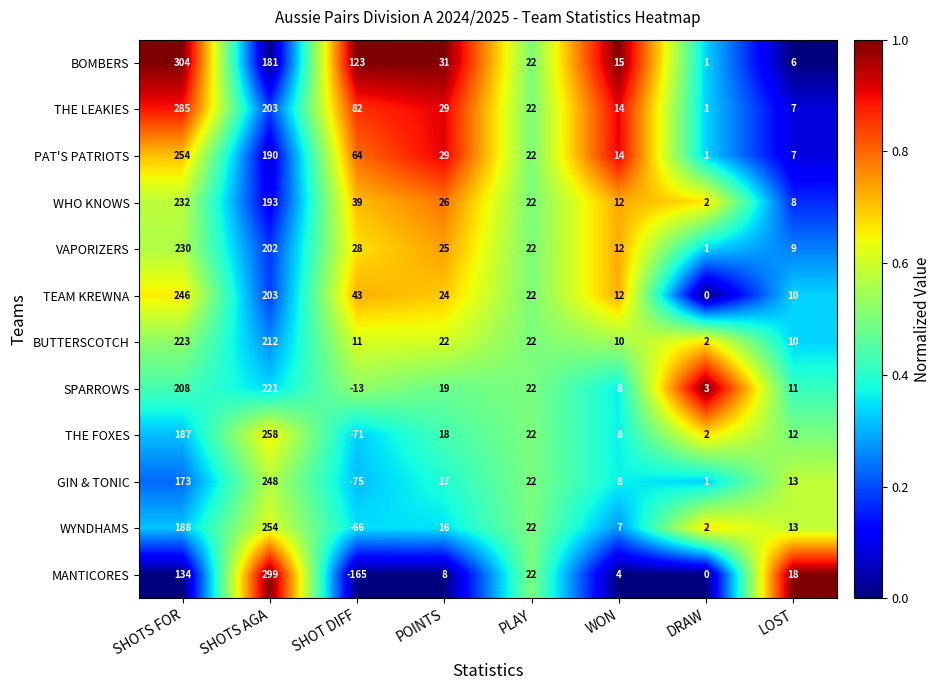

Which series has the largest total across all categories?

BOMBERS